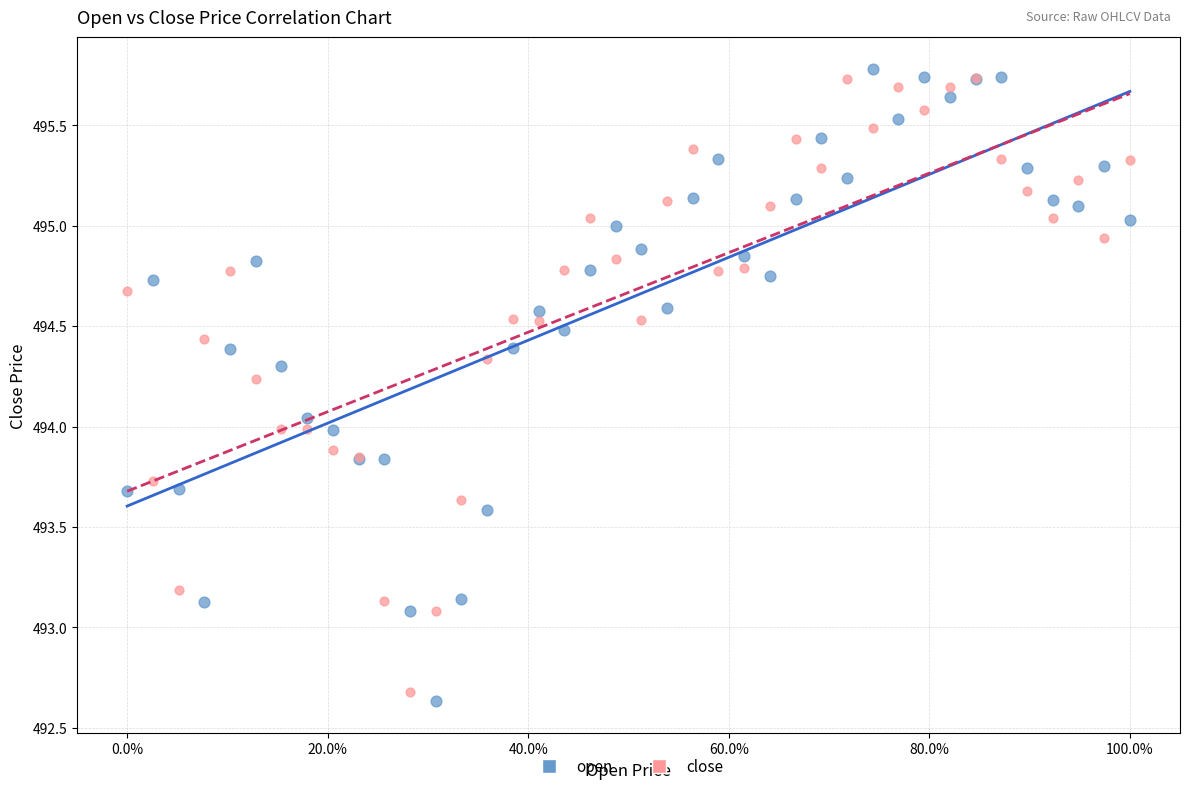

Which series reaches the maximum Y coordinate?

open